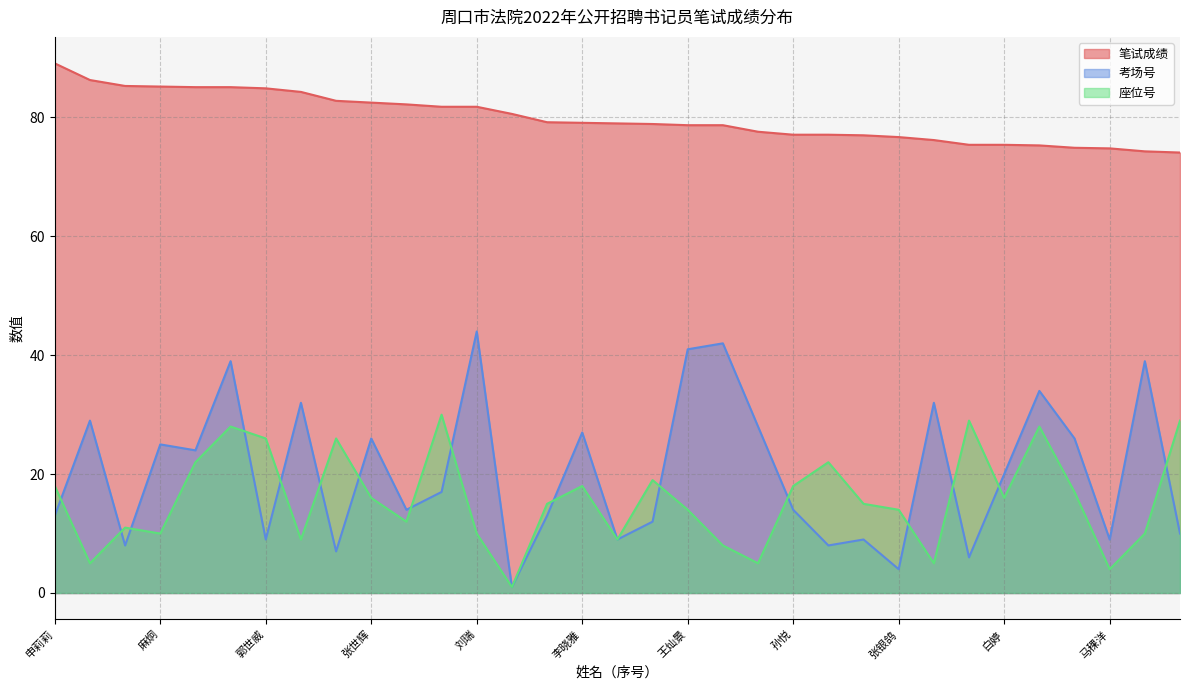

Where is the first local maximum for 考场号?

张天增